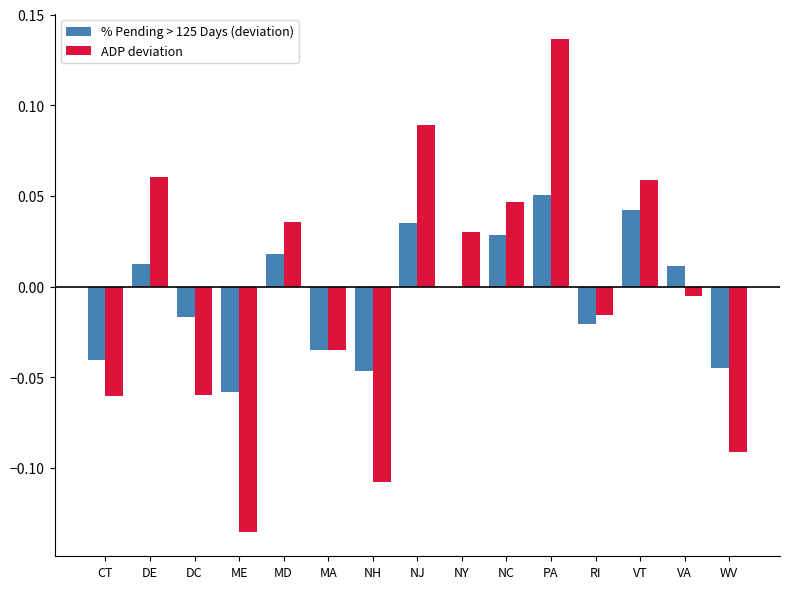

Is the value of ADP deviation at MA greater than the value of % Pending > 125 Days (deviation) at MD?

No